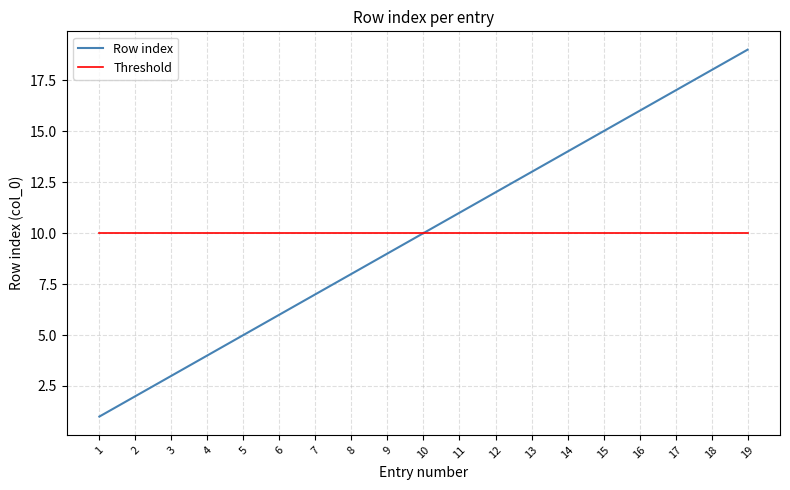

How many lines are shown in the chart?

2